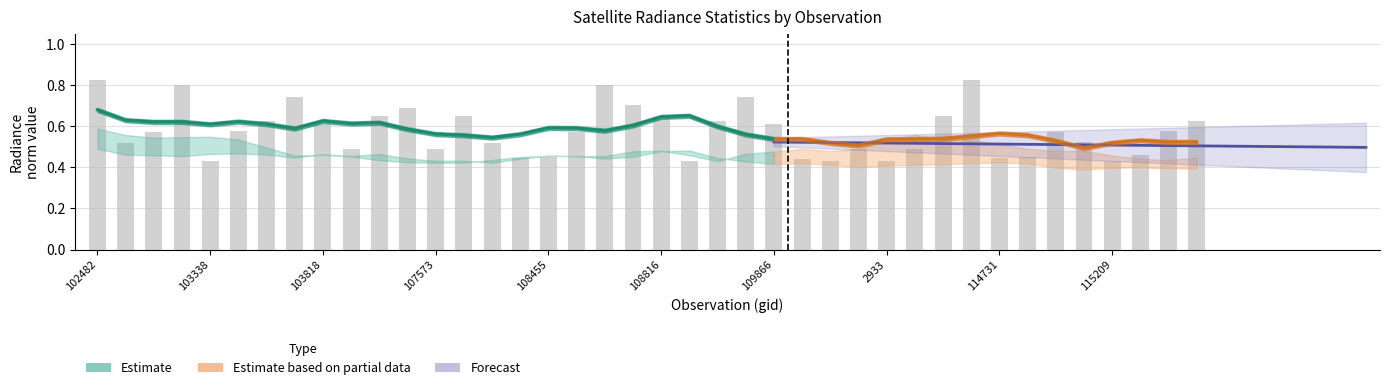

The value of rade9_bin_1q at 110213 is 0.4. True or false?

True